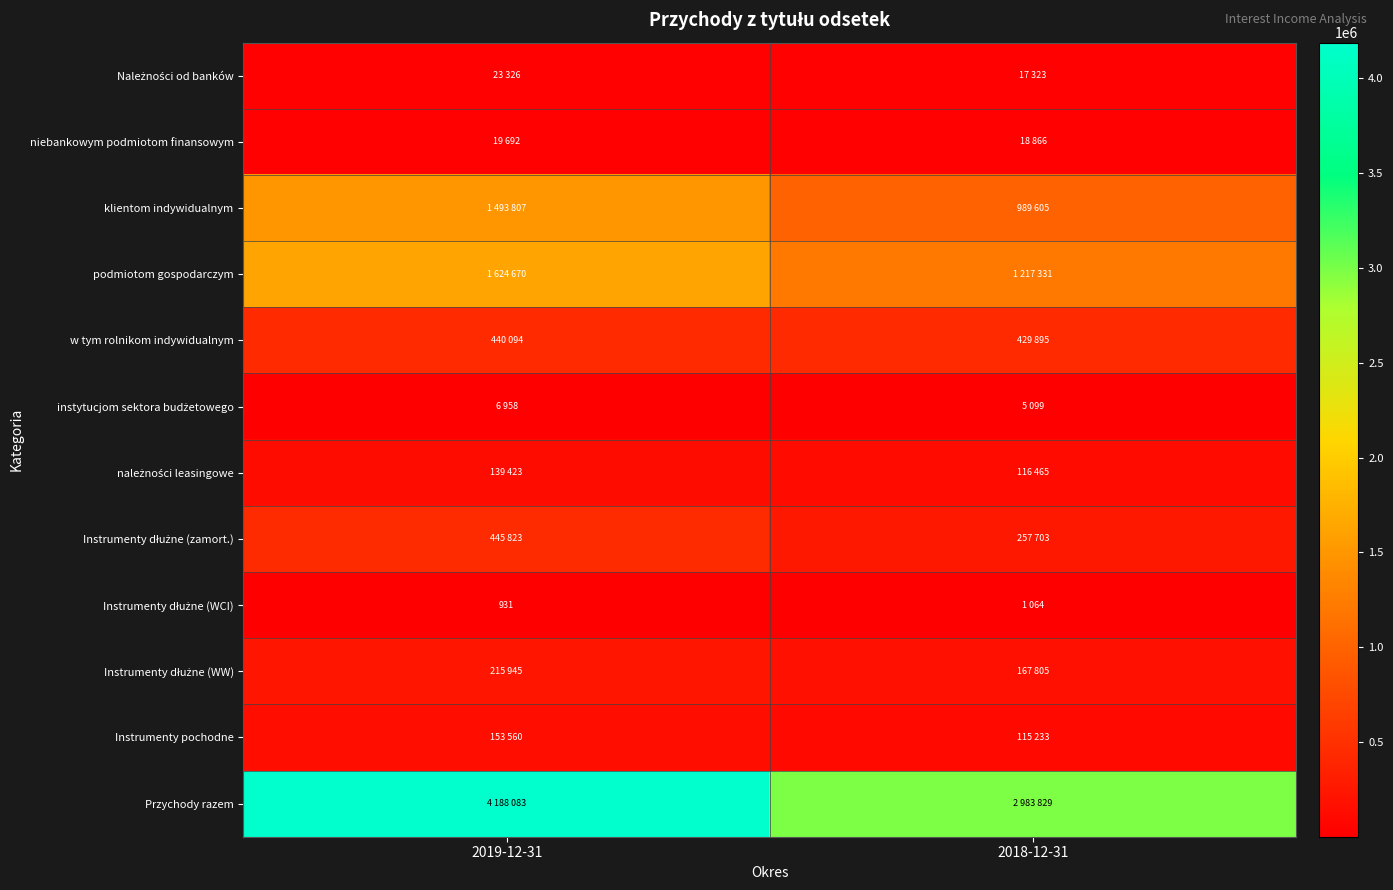

Is it true that Instrumenty pochodne equals 153560 at 2019-12-31?

True